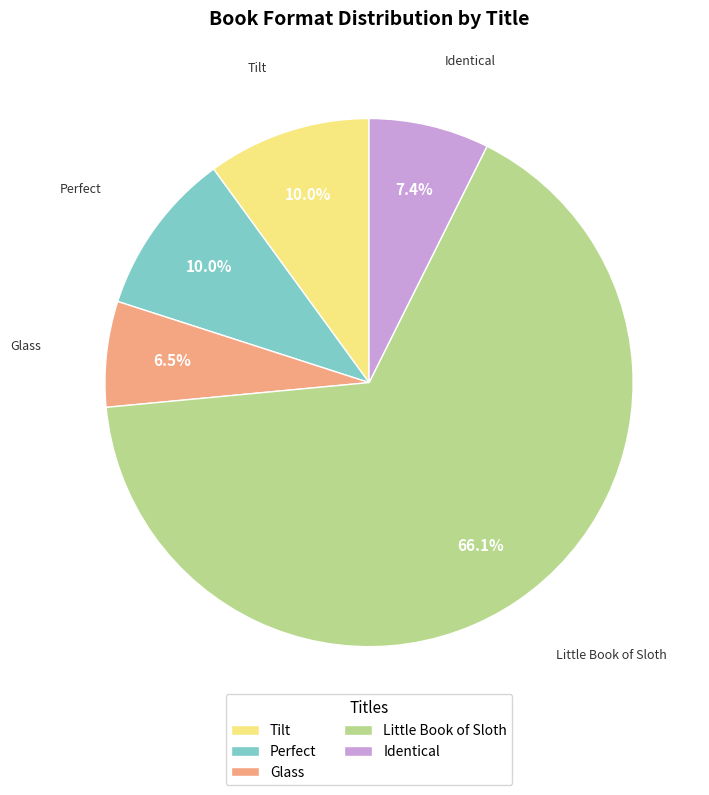

To the nearest percent, what is the average slice percentage?

20%